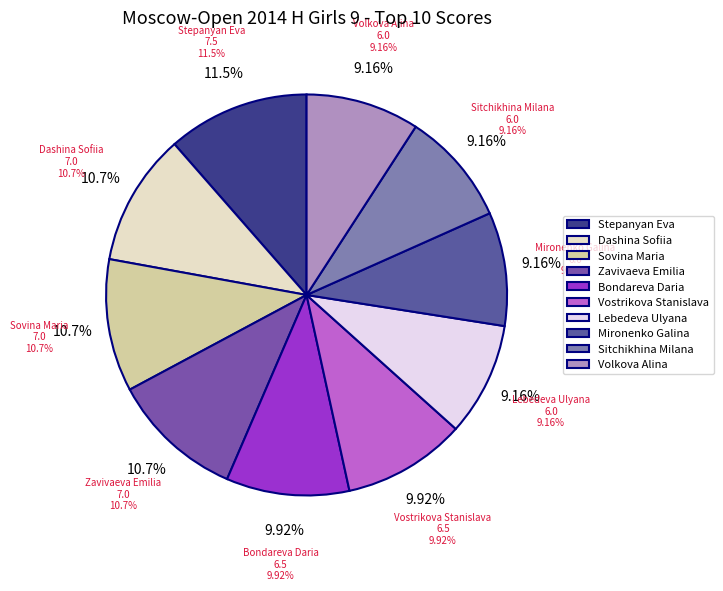

What percentage is the Sitchikhina Milana slice, to the nearest percent?

9%